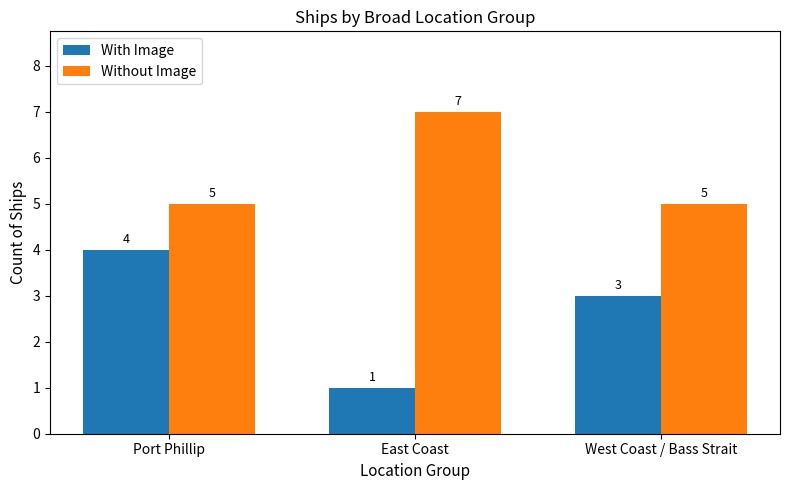

What are all the series names shown in the legend?

With Image, Without Image